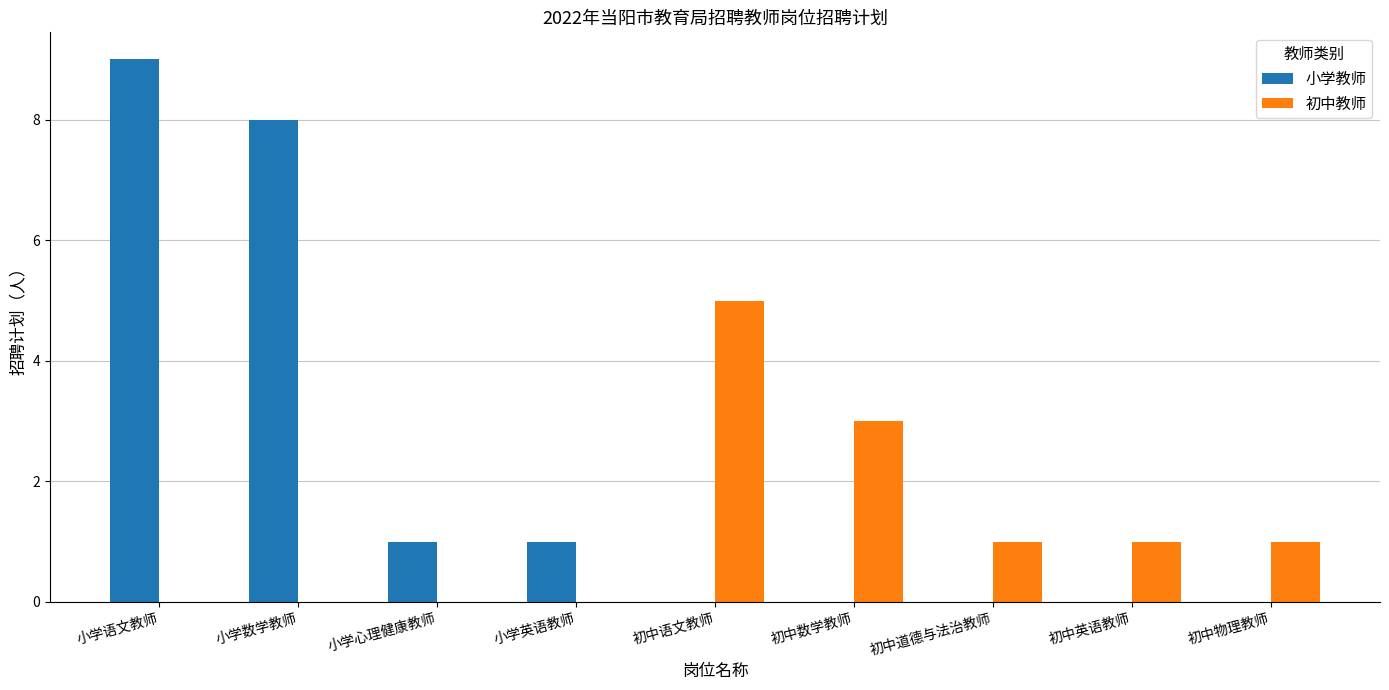

How many groups of bars are there?

9